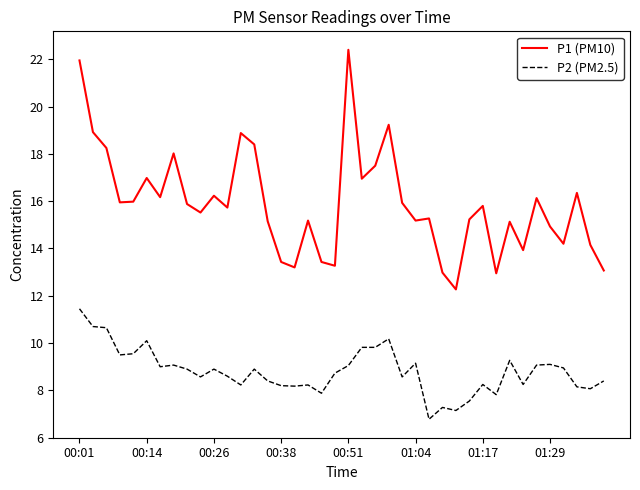

What are all the series names shown in the legend?

P1 (PM10), P2 (PM2.5)